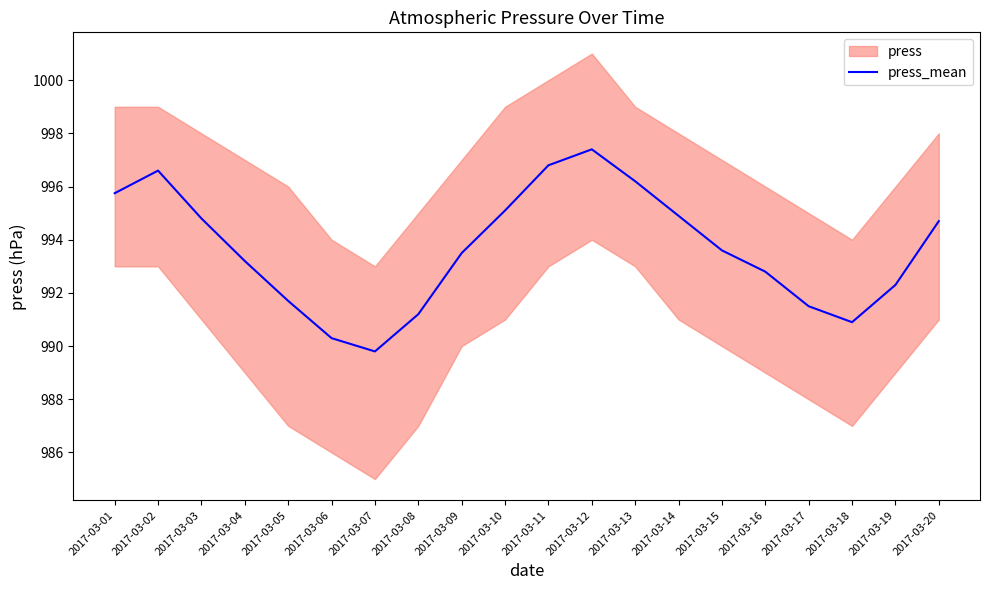

Rank the categories by value from highest to lowest.

2017-03-12, 2017-03-11, 2017-03-02, 2017-03-13, 2017-03-01, 2017-03-10, 2017-03-14, 2017-03-03, 2017-03-20, 2017-03-15, 2017-03-09, 2017-03-04, 2017-03-16, 2017-03-19, 2017-03-05, 2017-03-17, 2017-03-08, 2017-03-18, 2017-03-06, 2017-03-07